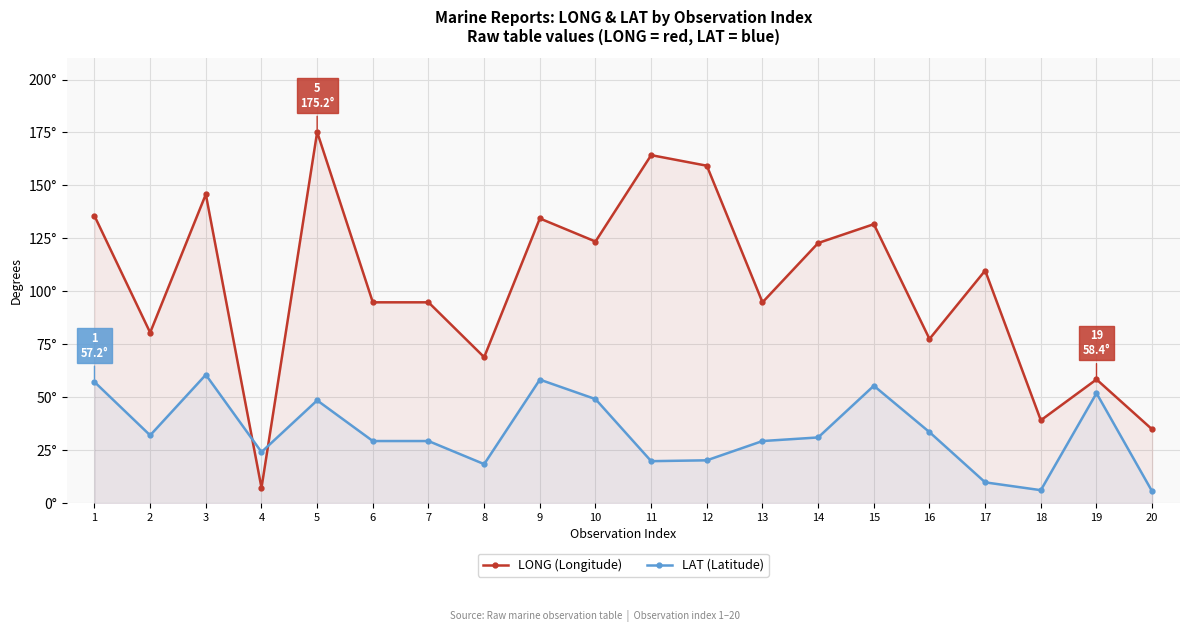

The LONG (Longitude) series shows 68.9 at 8. True or false?

True